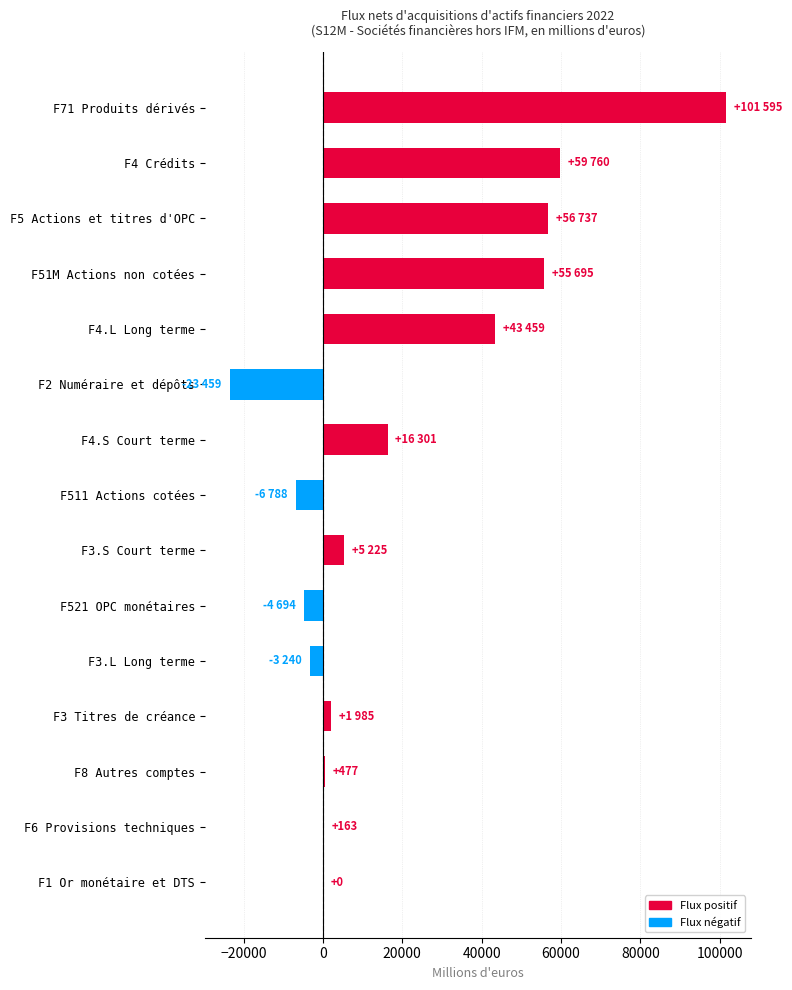

What is the greatest value displayed?

101595